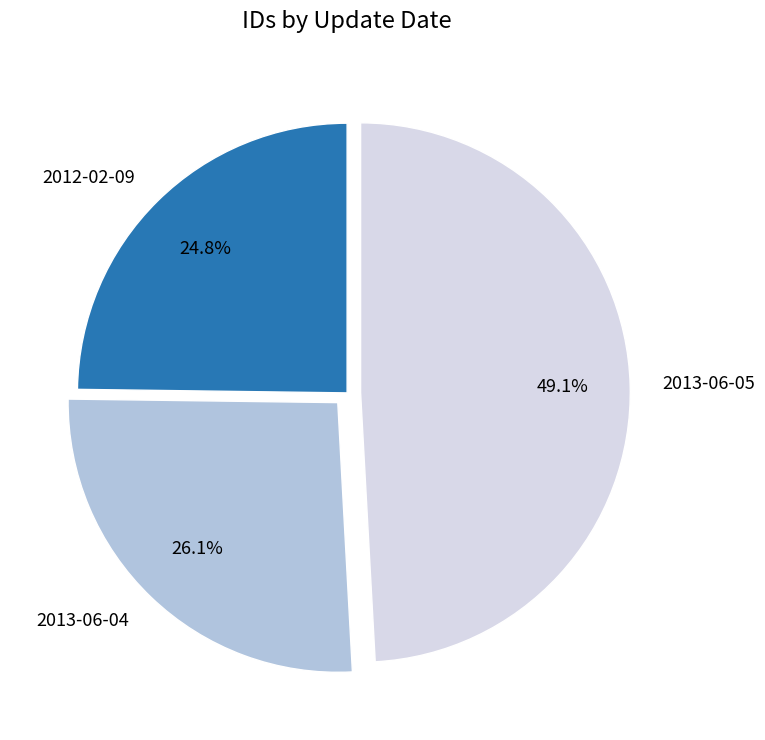

Rank the categories by value from highest to lowest.

2013-06-05, 2013-06-04, 2012-02-09